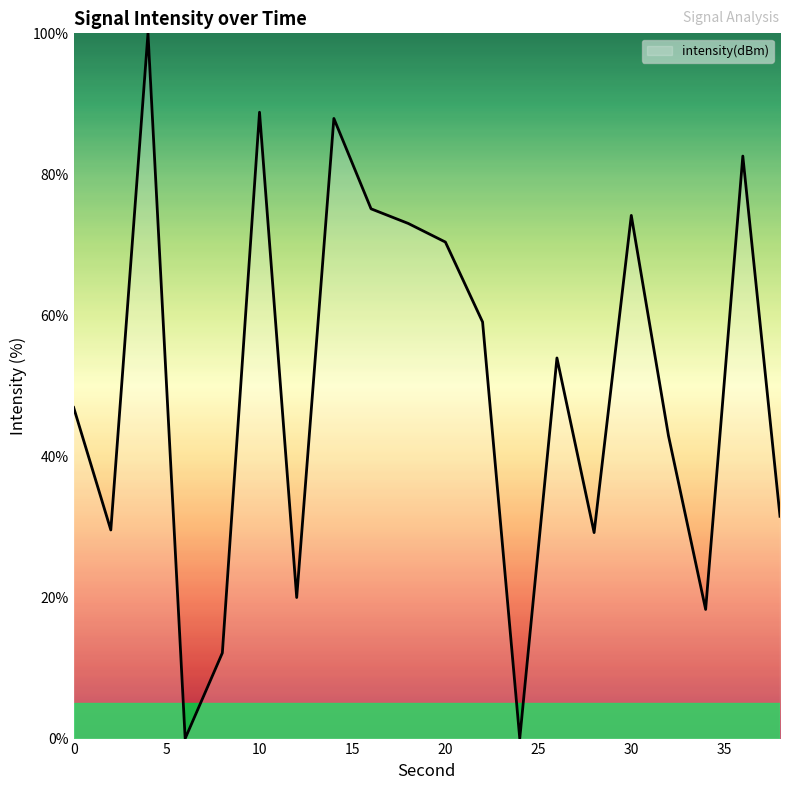

What is the maximum value shown in the chart?

100.0